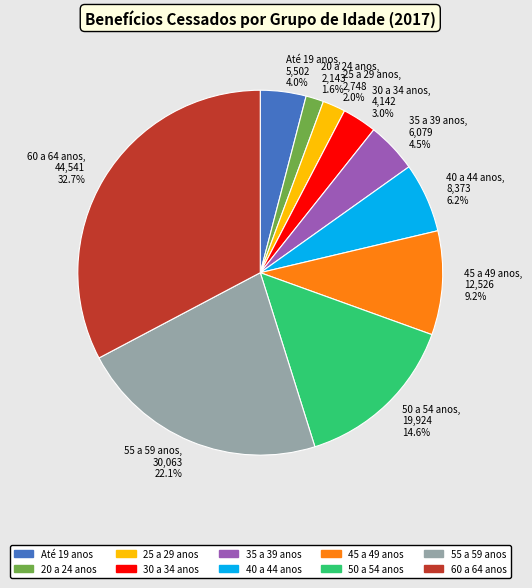

Between 20 a 24 anos, 2,143 1.6% and 55 a 59 anos, 30,063 22.1%, which is larger?

55 a 59 anos, 30,063 22.1%